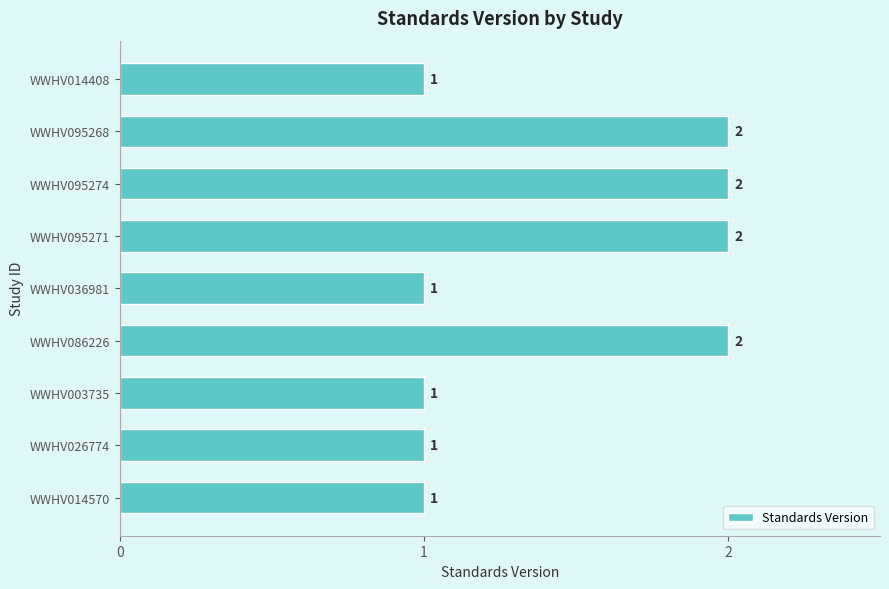

How many data points are above 1?

4